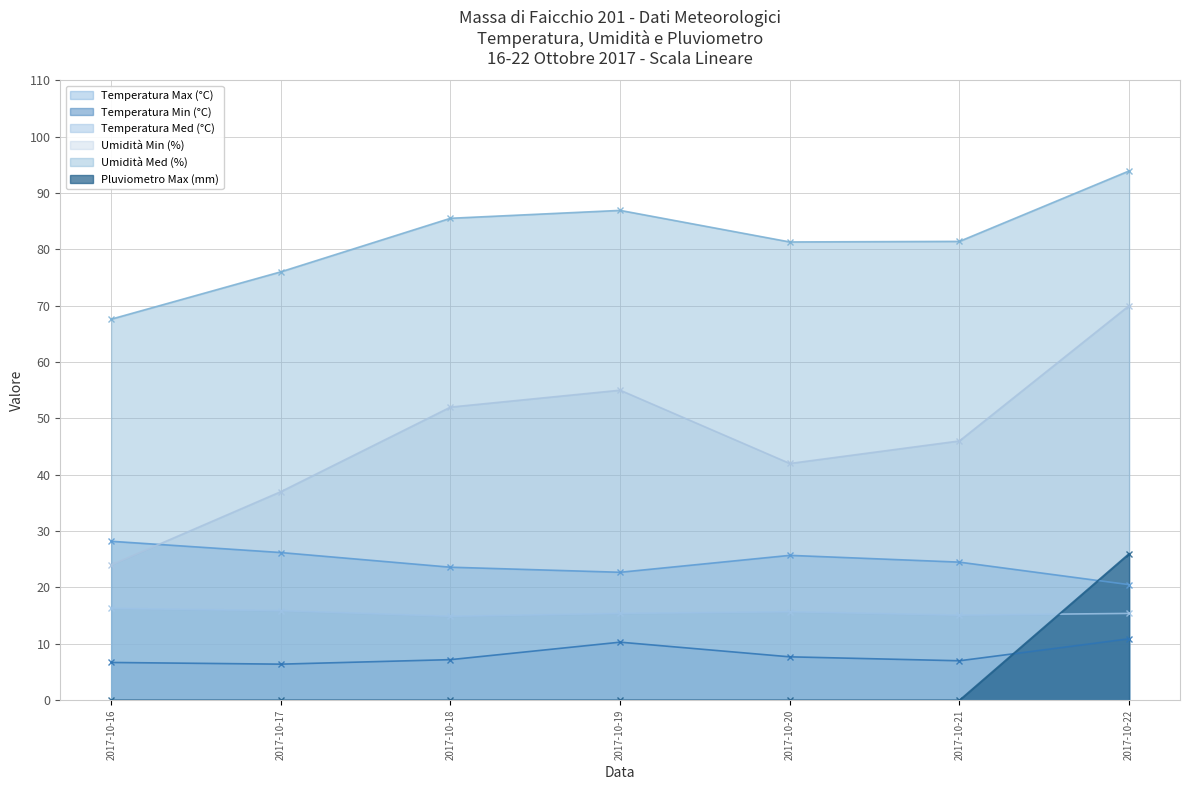

Which category has the lowest value in the Temperatura Med (°C) series?

2017-10-18